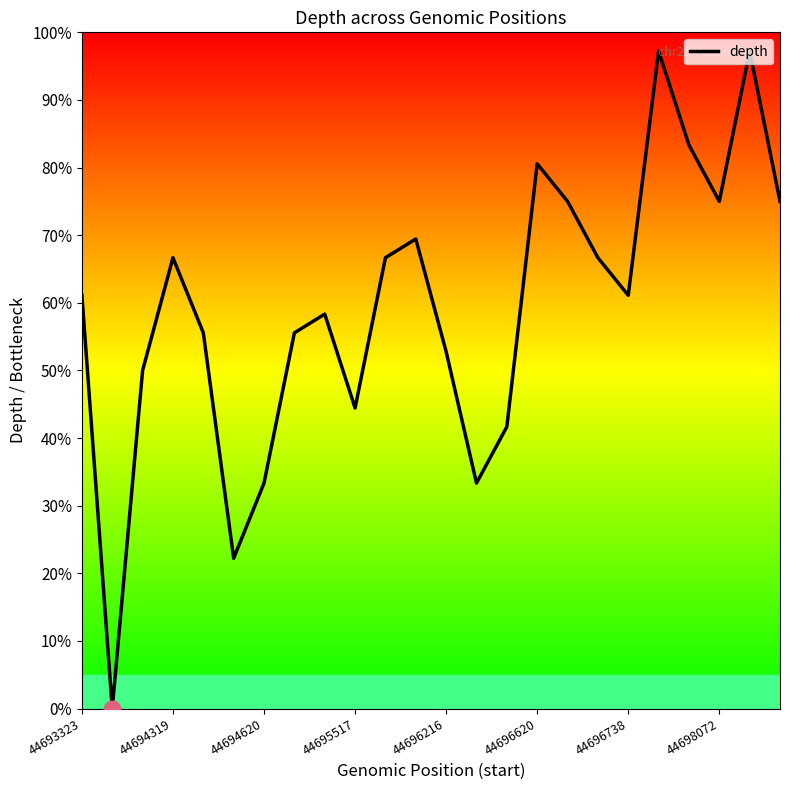

How many points are higher than both their immediate neighbors (excluding endpoints)?

6